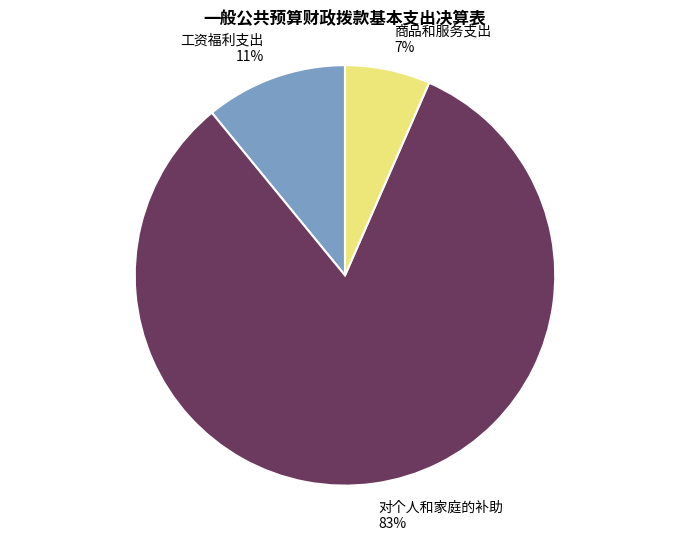

Which slice is the smallest?

商品和服务支出